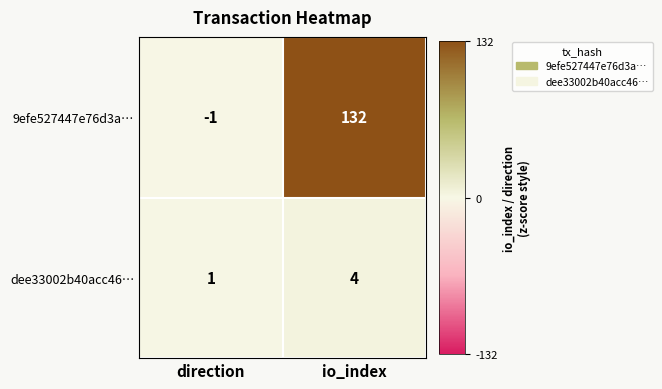

List the labels in order of dee33002b40acc46… value, smallest first.

direction, io_index